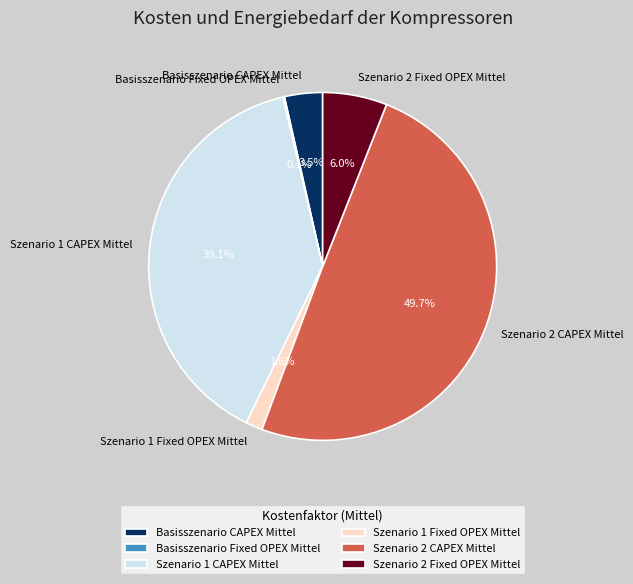

To the nearest percent, what is the average slice percentage?

17%